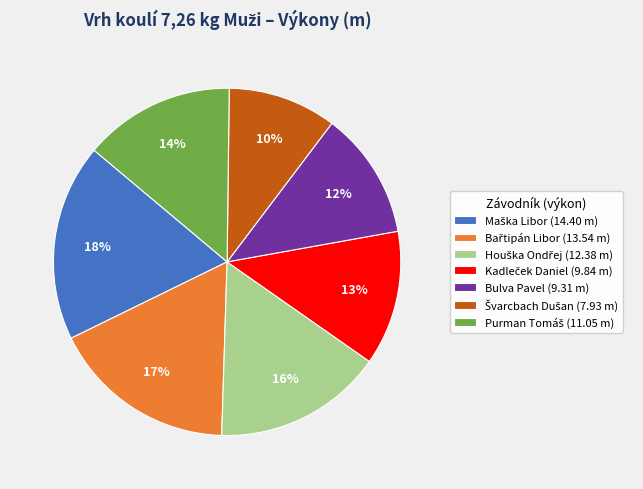

To the nearest percent, what is the average slice percentage?

14%